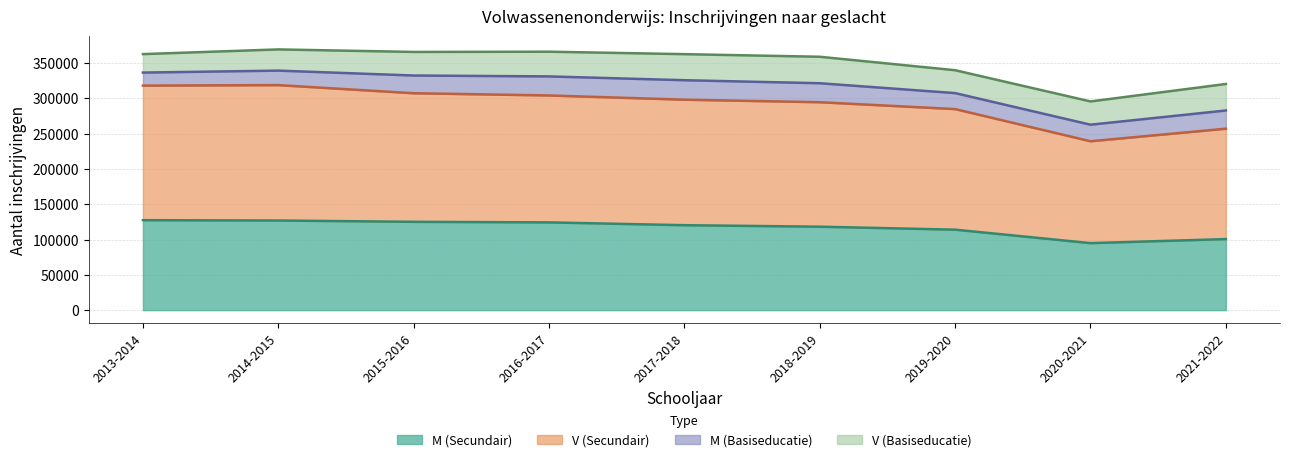

What is the total value across all series at 2018-2019?

358998